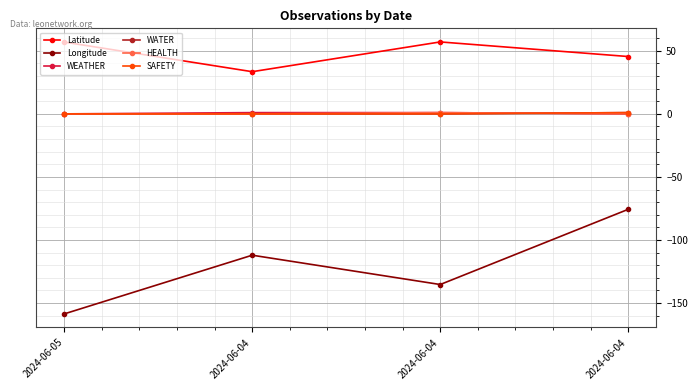

How many SAFETY values are between 0 and 1?

4